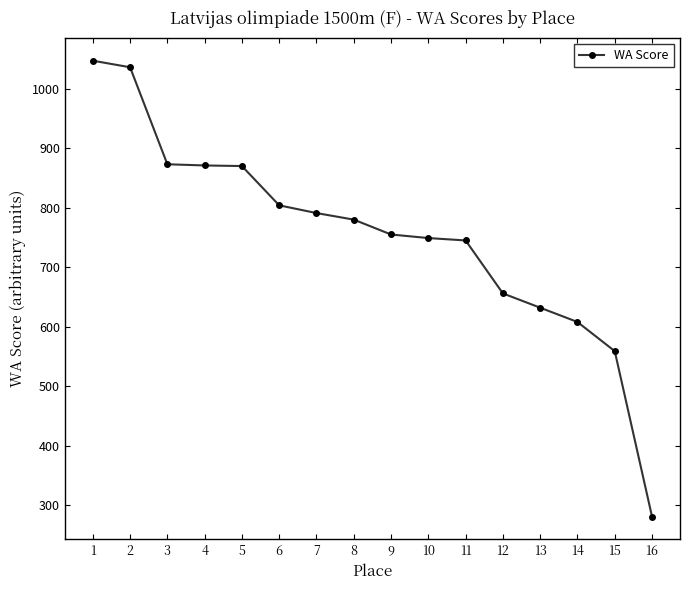

What is the difference between the values at 15 and 12?

97